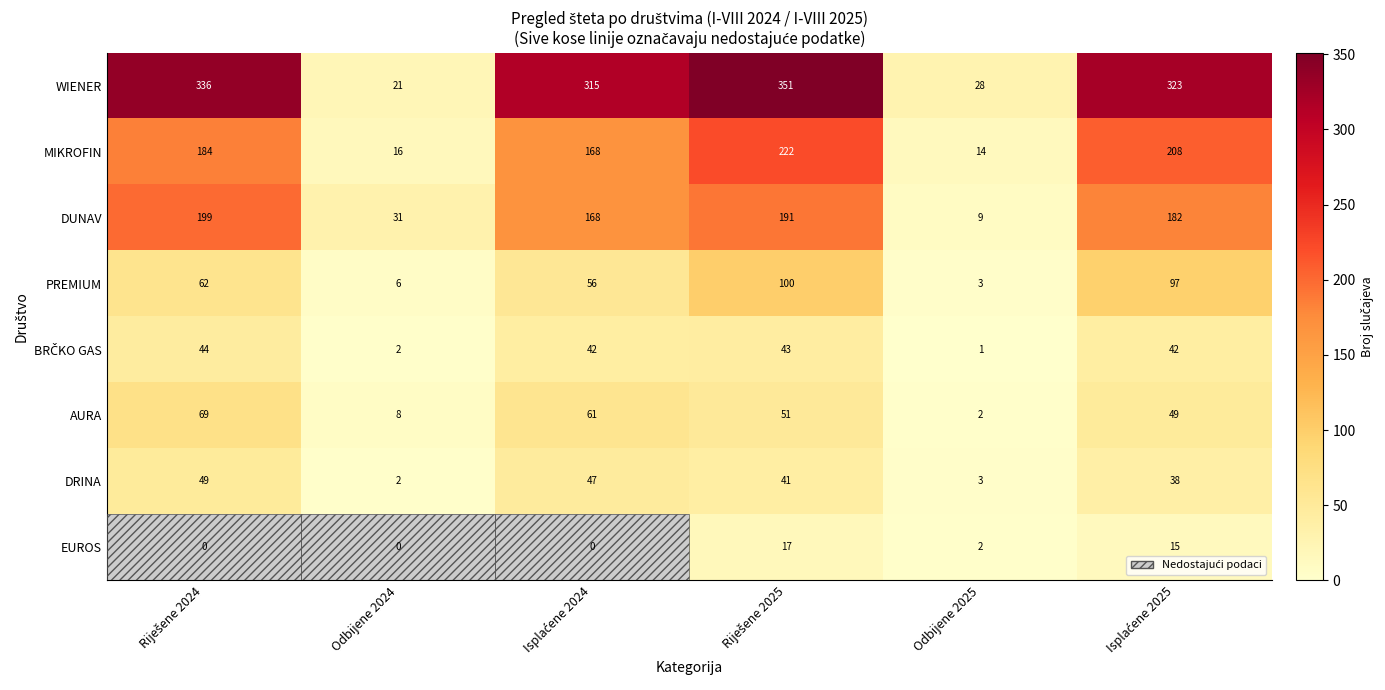

True or false: WIENER has a value of 5 at Odbijene 2024.

False